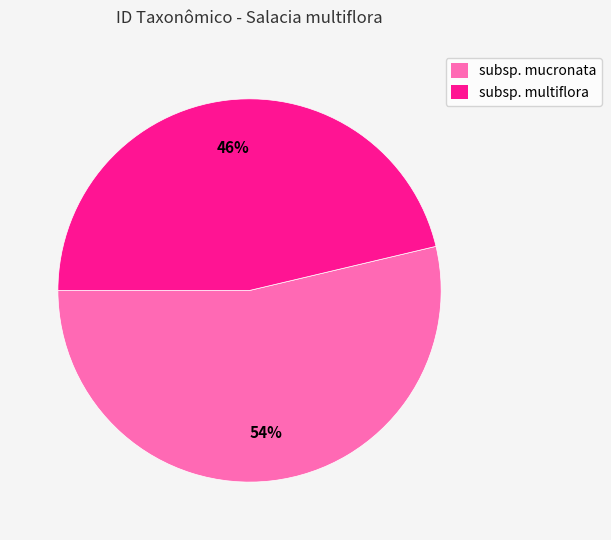

How many segments does this pie chart have?

2